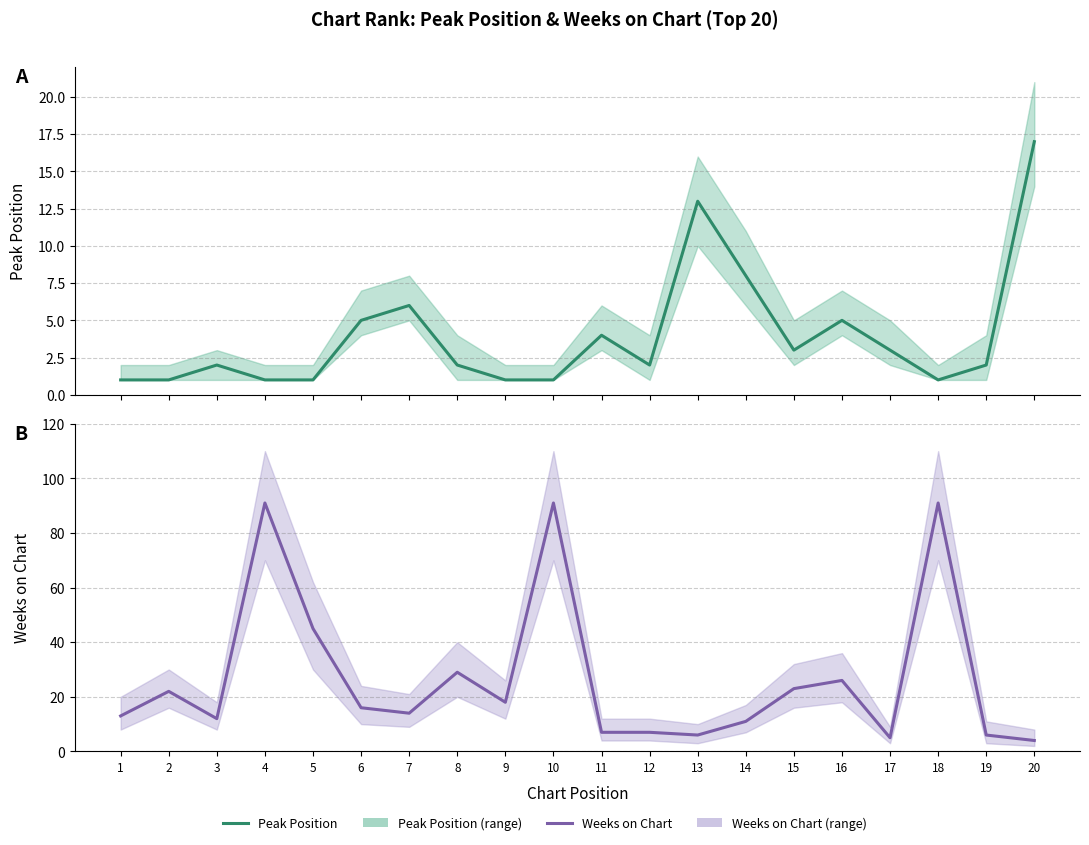

Where is the first local minimum for Weeks on Chart?

3